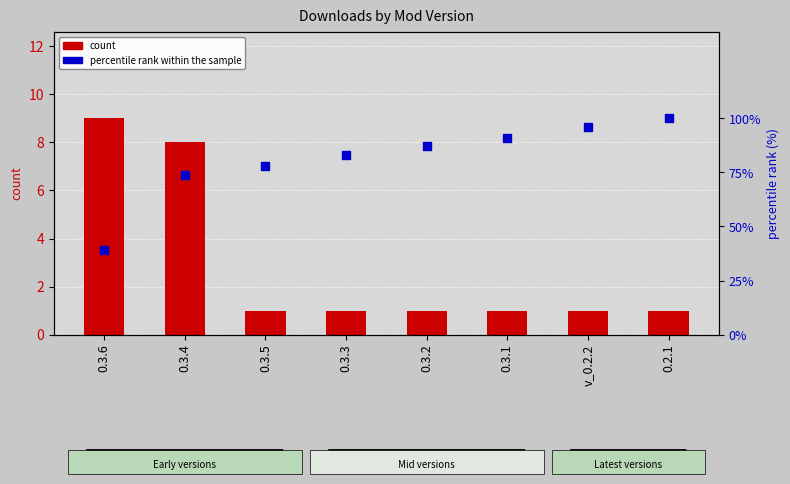

Which series has the largest total across all categories?

percentile rank within the sample